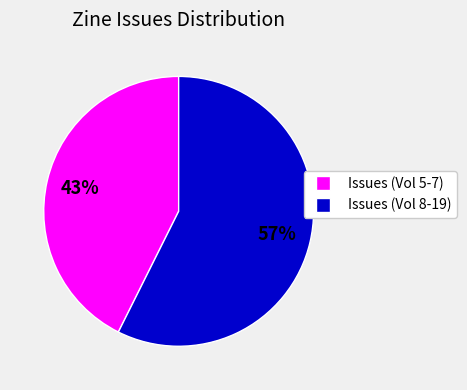

Is there any slice that represents more than half of the pie?

Yes